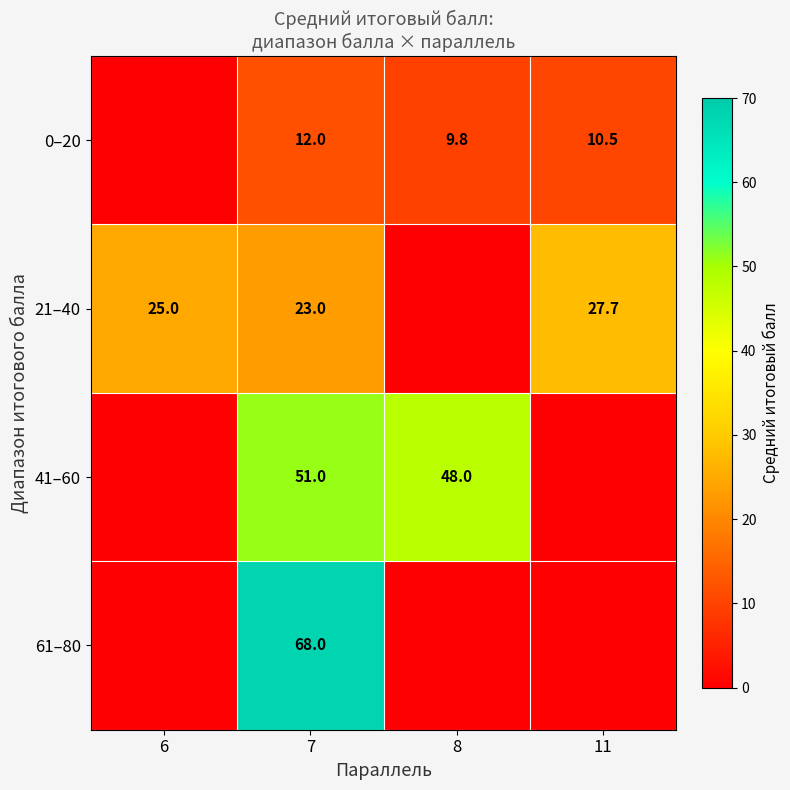

What is the difference between the 21–40 values at 11 and 6?

2.7